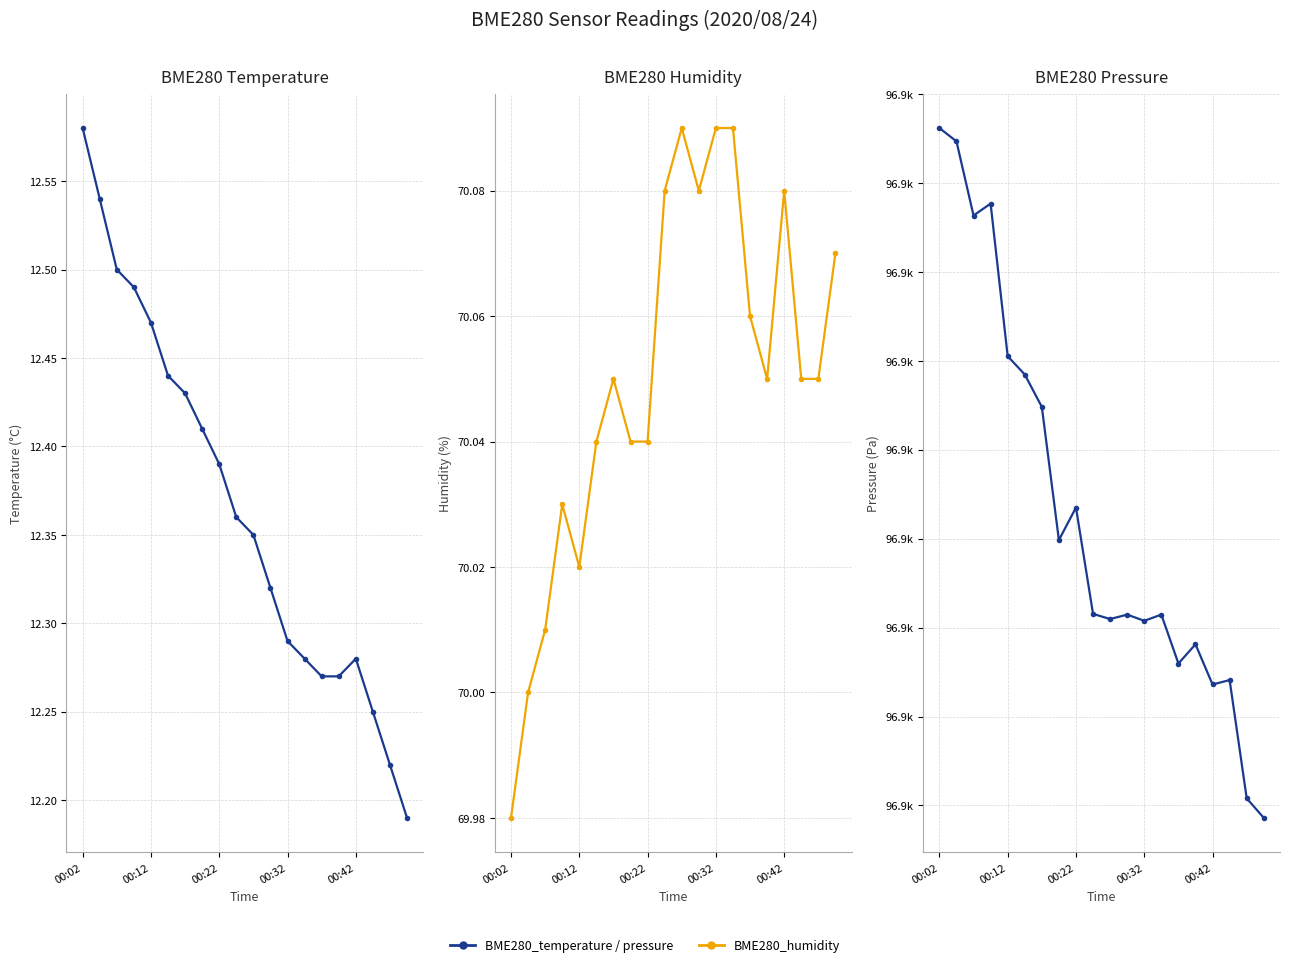

Between 8 and 17, which series saw the biggest shift?

BME280_pressure